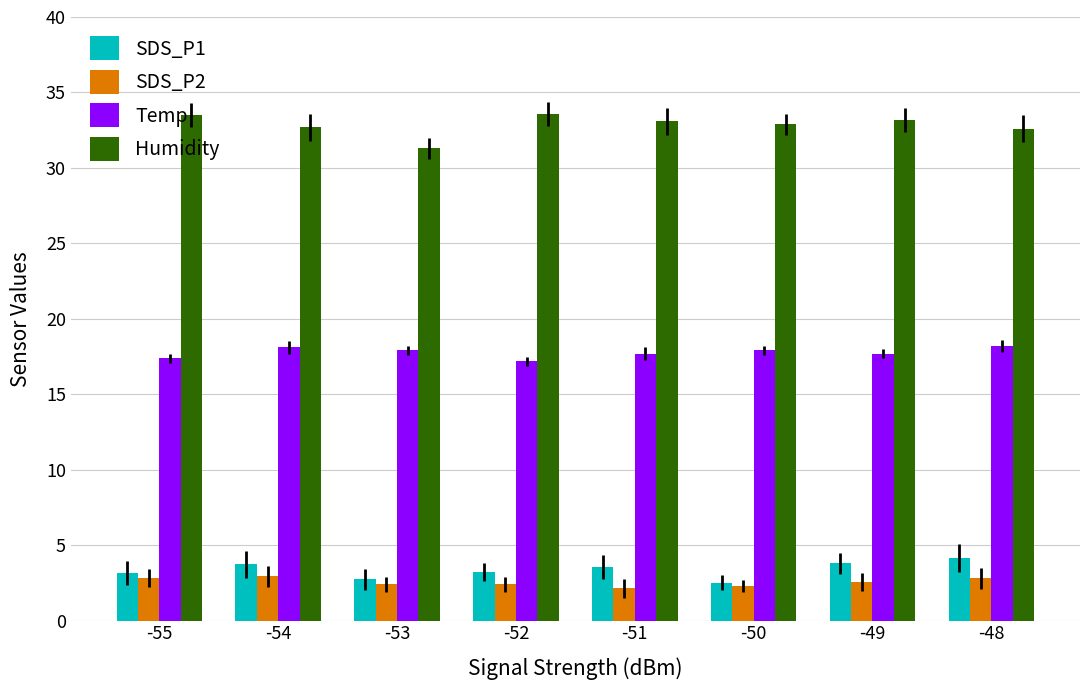

What is the lowest value of the SDS_P1 series?

2.5